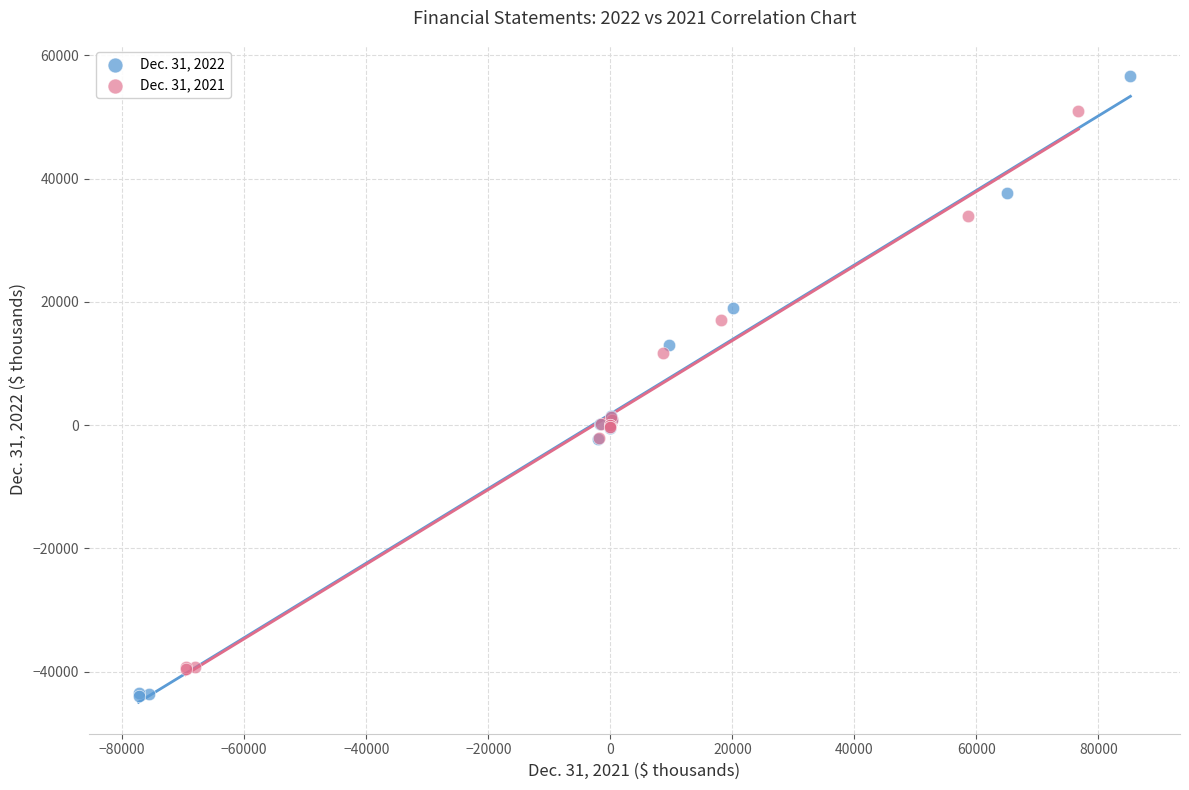

What are all the series names shown in the legend?

Dec. 31, 2022, Dec. 31, 2021